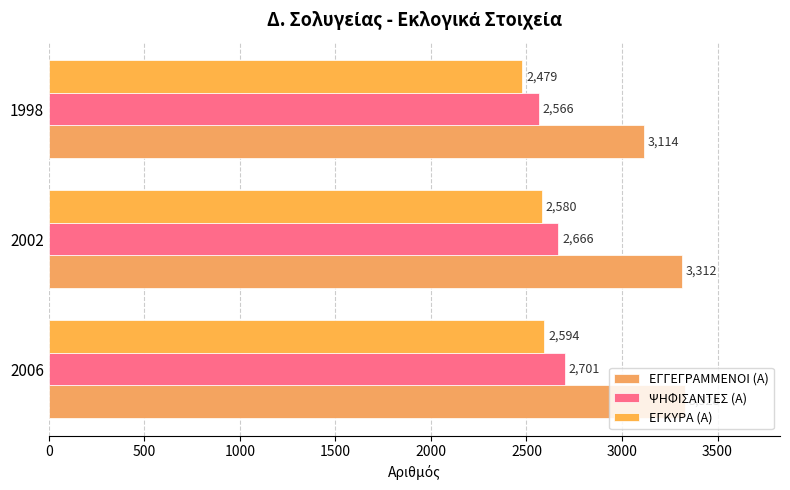

List the series in order of their peak value, highest first.

ΕΓΓΕΓΡΑΜΜΕΝΟΙ (Α), ΨΗΦΙΣΑΝΤΕΣ (Α), ΕΓΚΥΡΑ (Α)